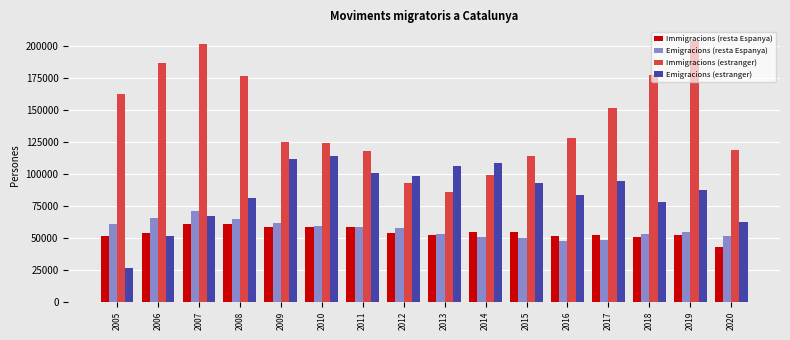

True or false: Emigracions (estranger) has a value of 15146 at 2007.

False